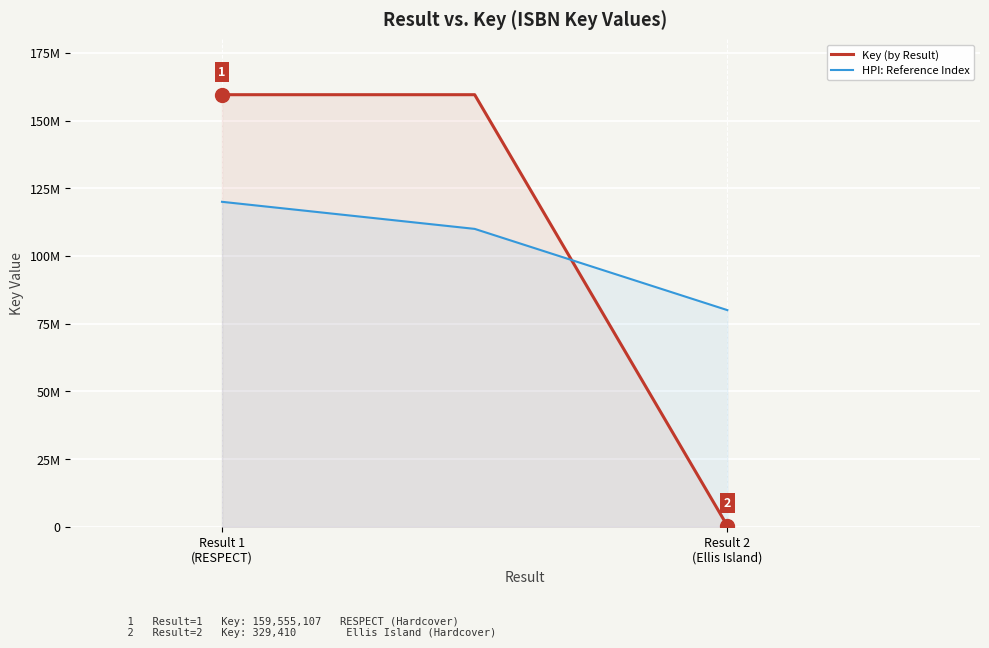

At Result 2
(Ellis Island), list the series in order from smallest to largest.

Key (by Result), HPI: Reference Index